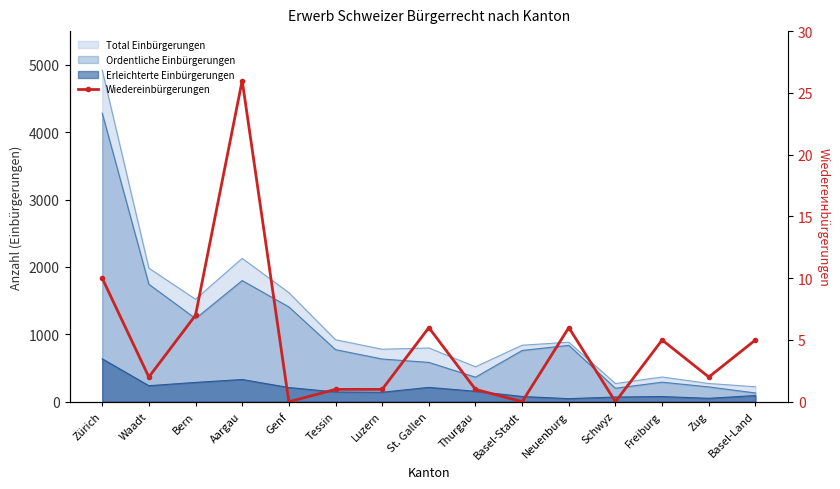

How many values are below 2?

6